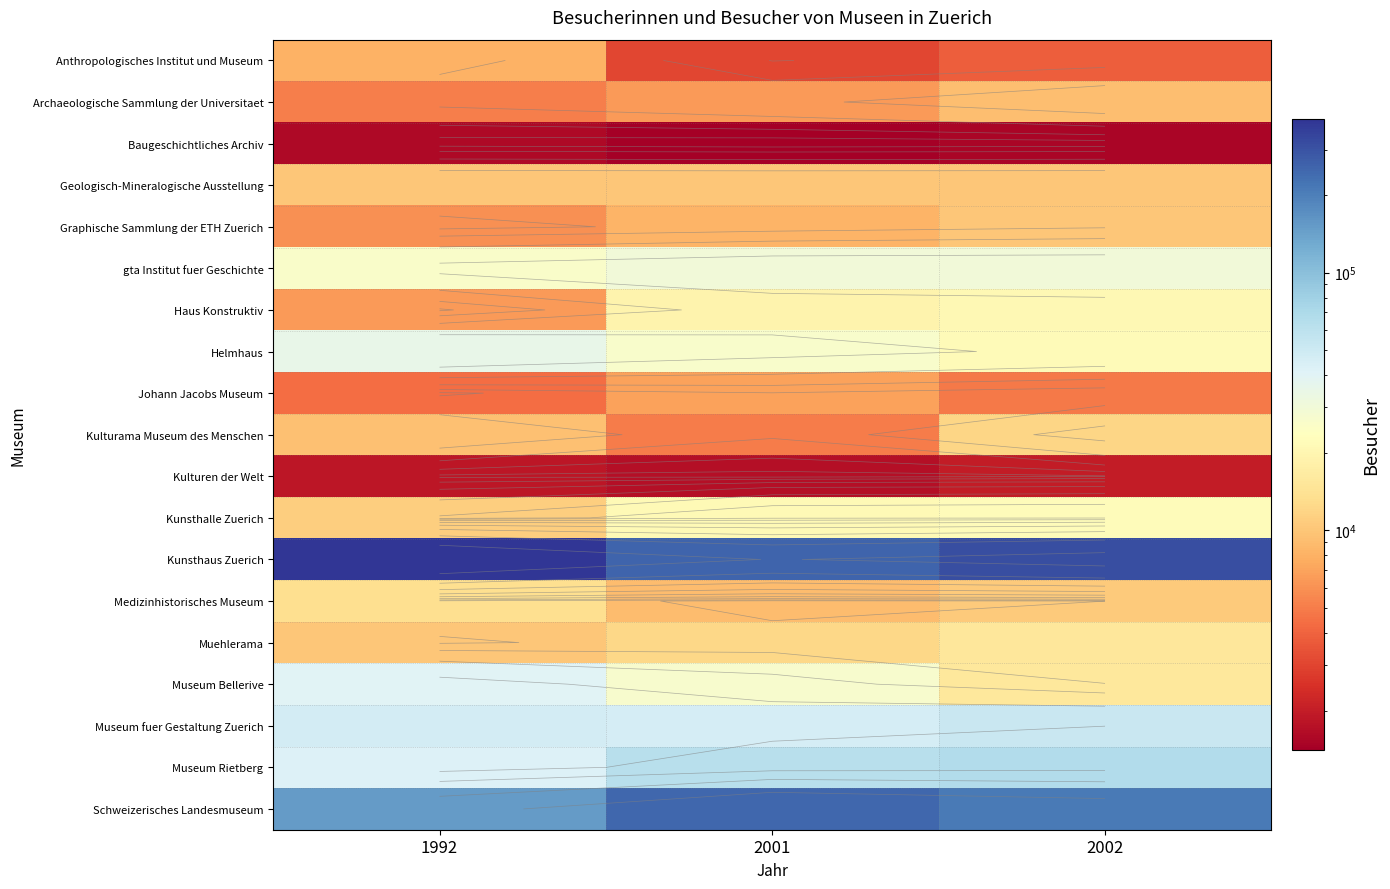

Is it true that gta Institut fuer Geschichte equals 16030 at 2002?

False